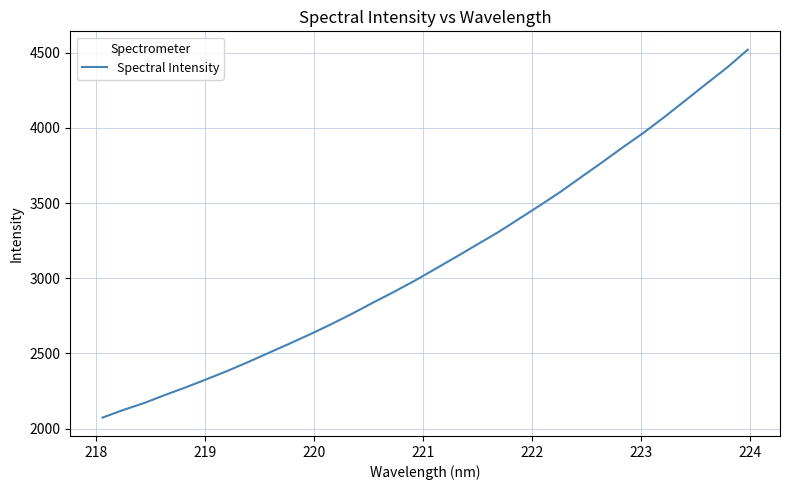

What is the average value?

3121.3